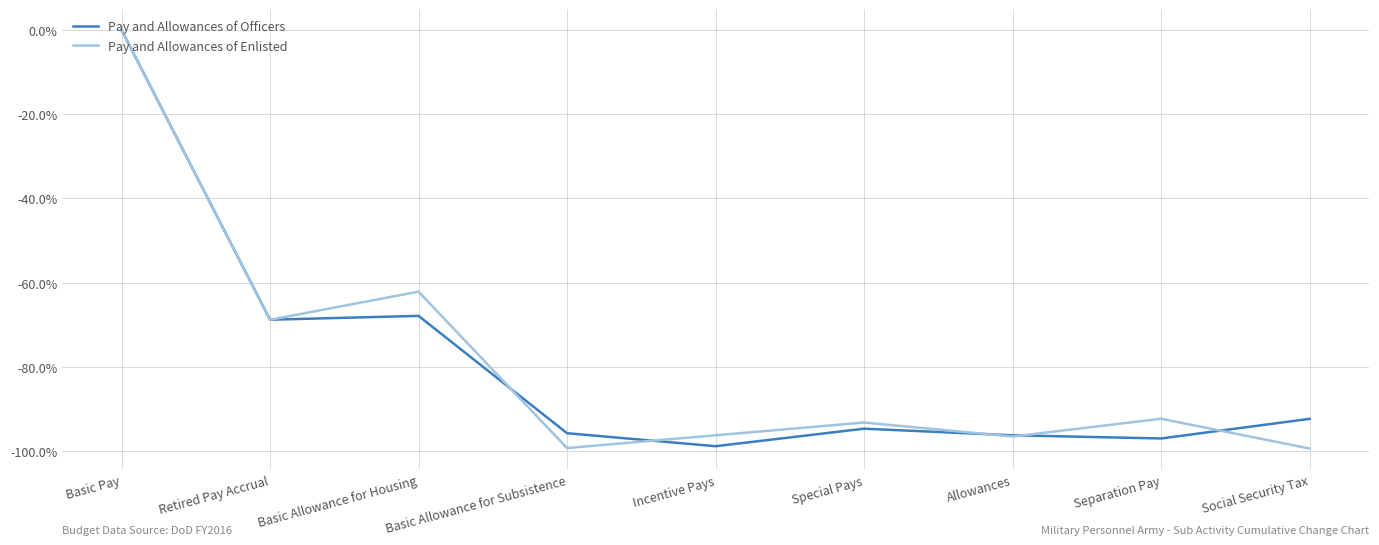

What position from the right is Special Pays?

4